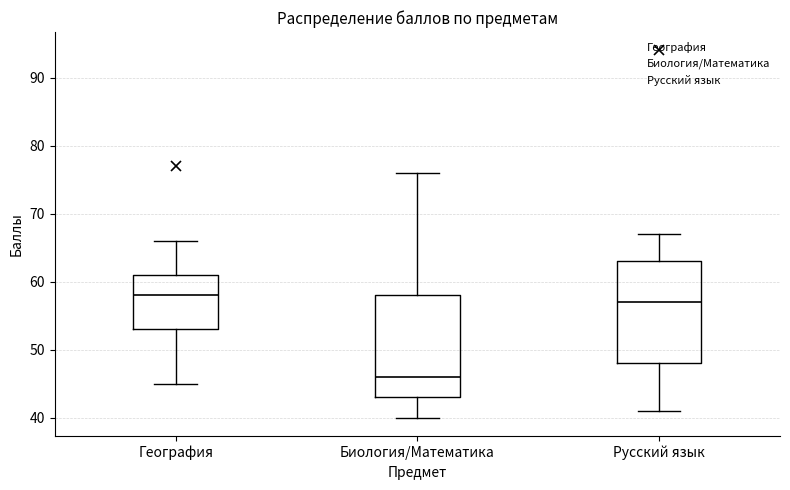

Reading left to right, read every box against the y-axis: the position of its median line, the range the box covers, and the ends of its whiskers. The values are not printed on the chart, so give them approximately, as read against the axis.

География: median 58, box 53 to 61, whiskers 45 to 66
Биология/Математика: median 46, box 43 to 58, whiskers 40 to 76
Русский язык: median 57, box 48 to 63, whiskers 41 to 67